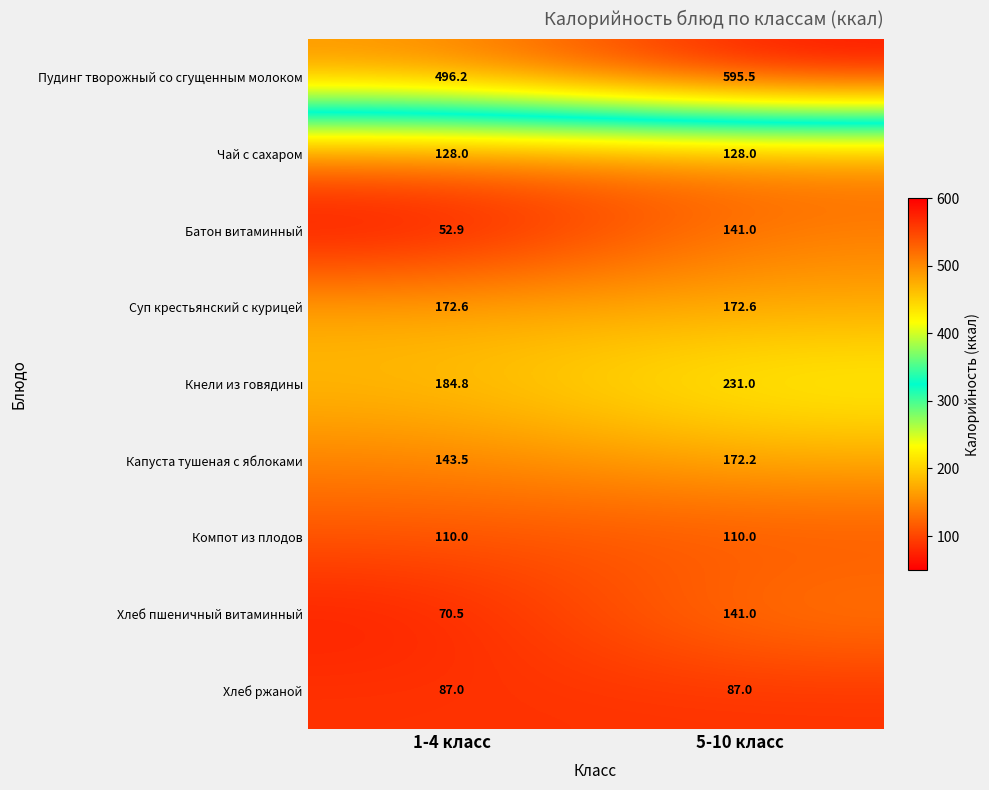

The value of Хлеб пшеничный витаминный at 5-10 класс is 245.2. True or false?

False